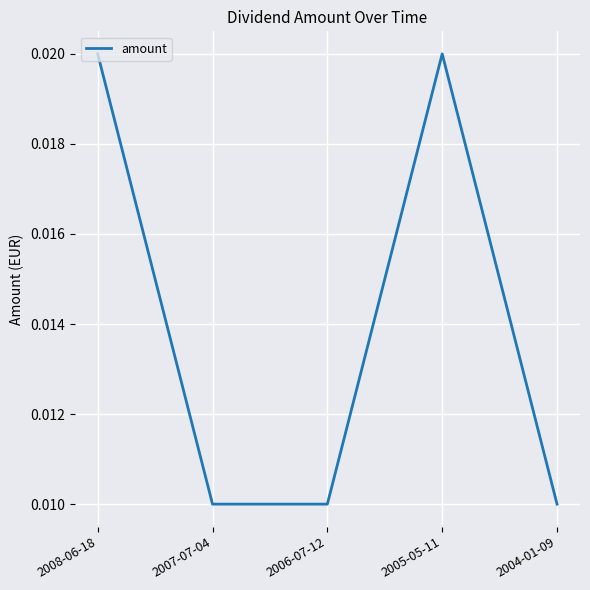

At which category does the data reach its first local peak?

2005-05-11